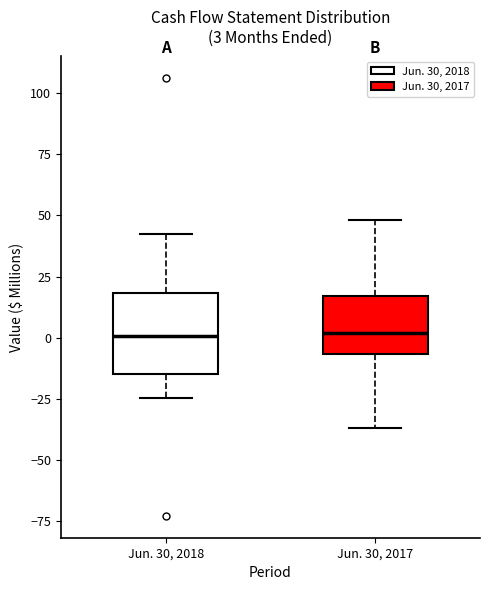

Comparing the boxes themselves (not the whiskers), which one is the tallest?

Jun. 30, 2018